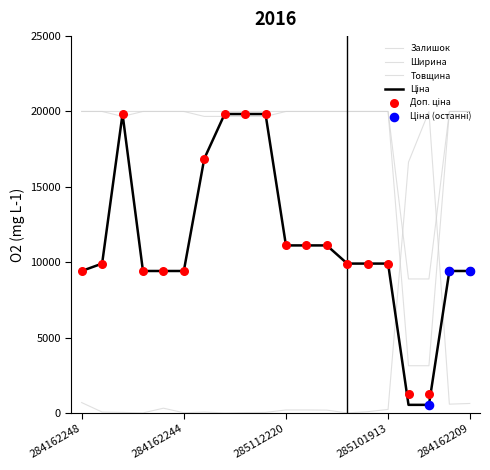

Which series has the largest total across all categories?

Товщина